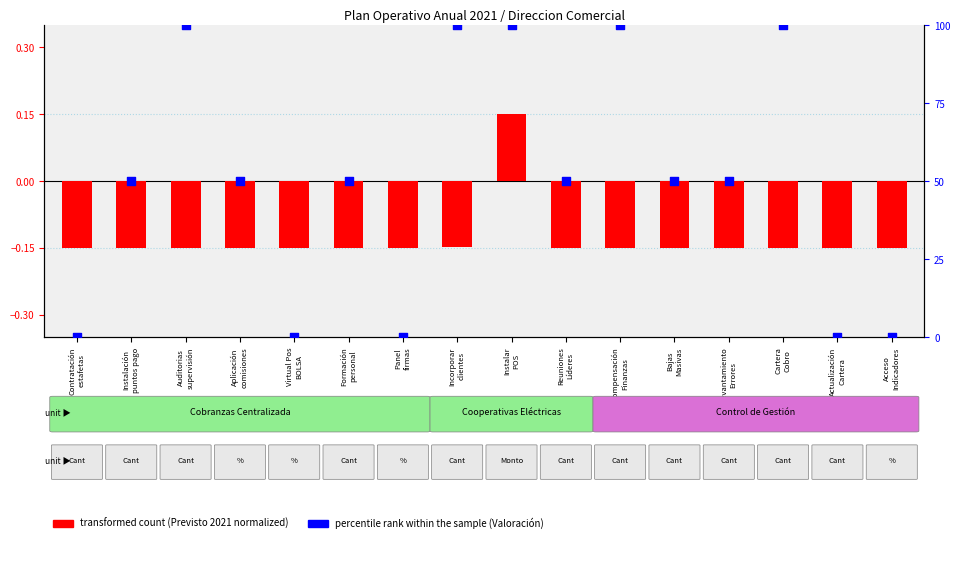

Which has a higher value, Auditorias
supervisión or Incorporar
clientes?

Auditorias
supervisión